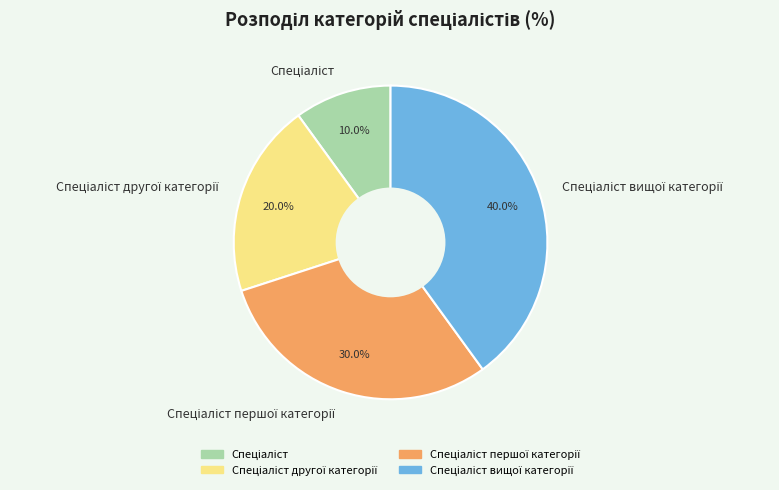

Is there a majority slice in this chart?

No